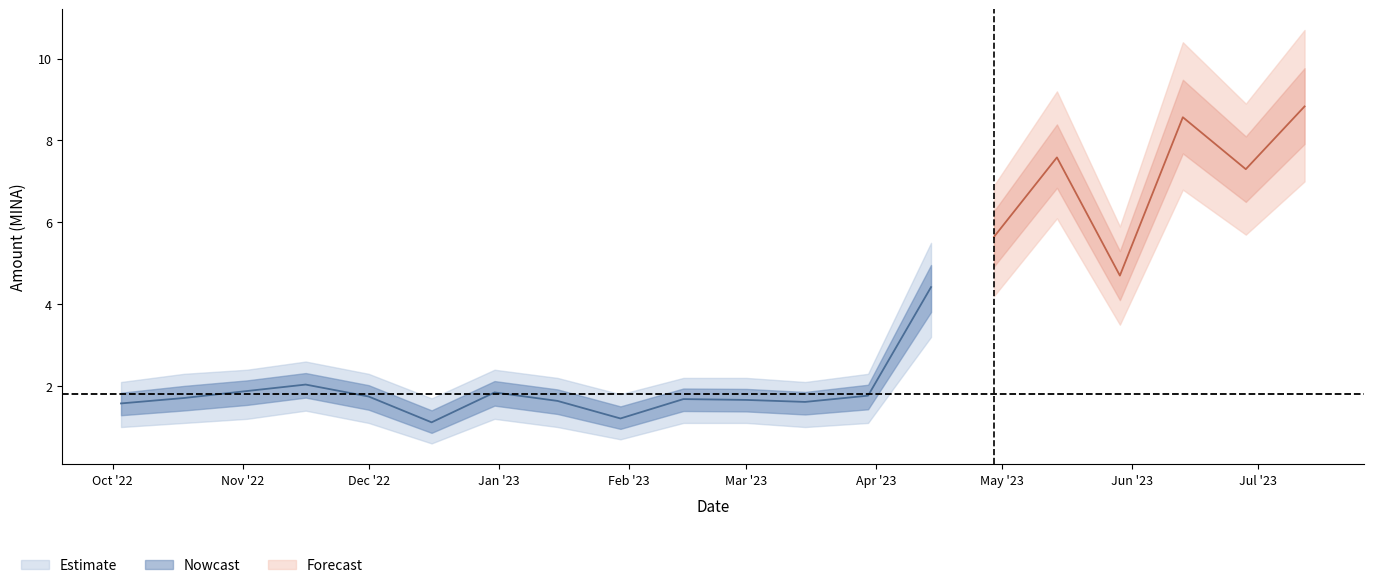

True or false: Amount_upper and Amount_lower cross at least once.

False